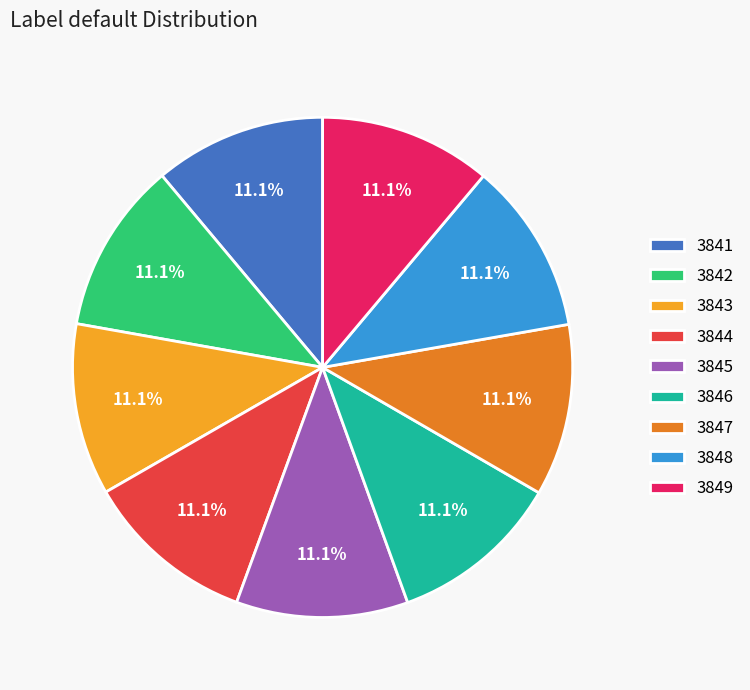

To the nearest percent, what is the average slice percentage?

11%